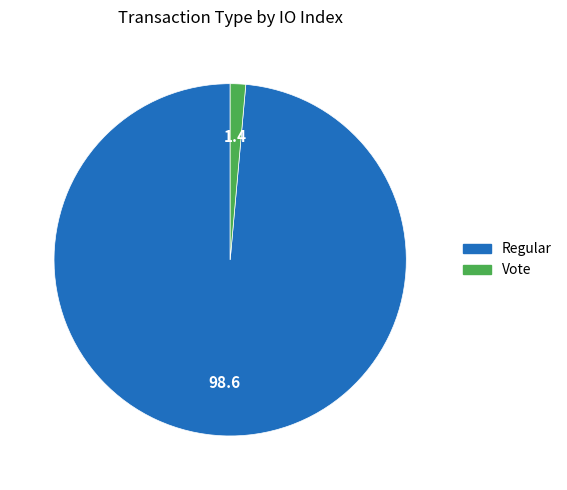

True or false: Regular accounts for 89% of the total.

False